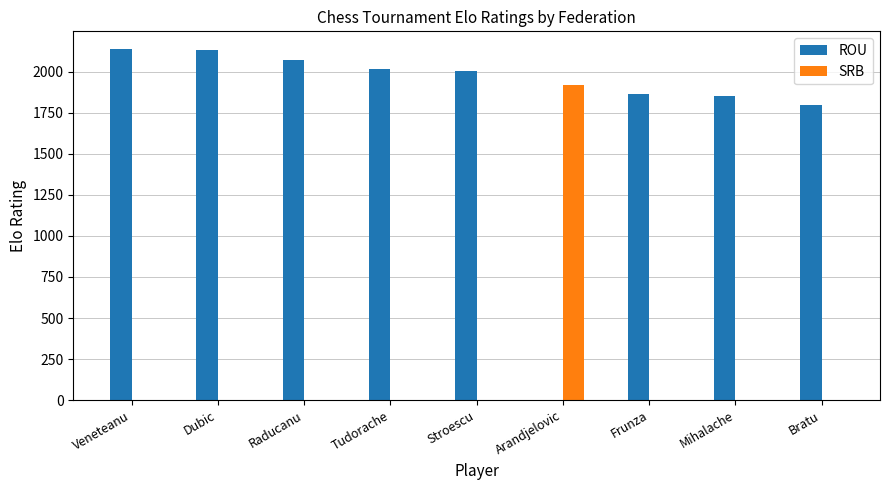

Is it true that SRB equals 1921 at Arandjelovic?

True